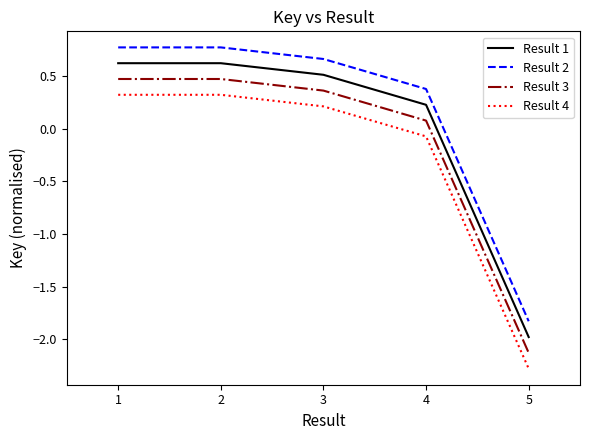

Which series has the largest total across all categories?

Result 2